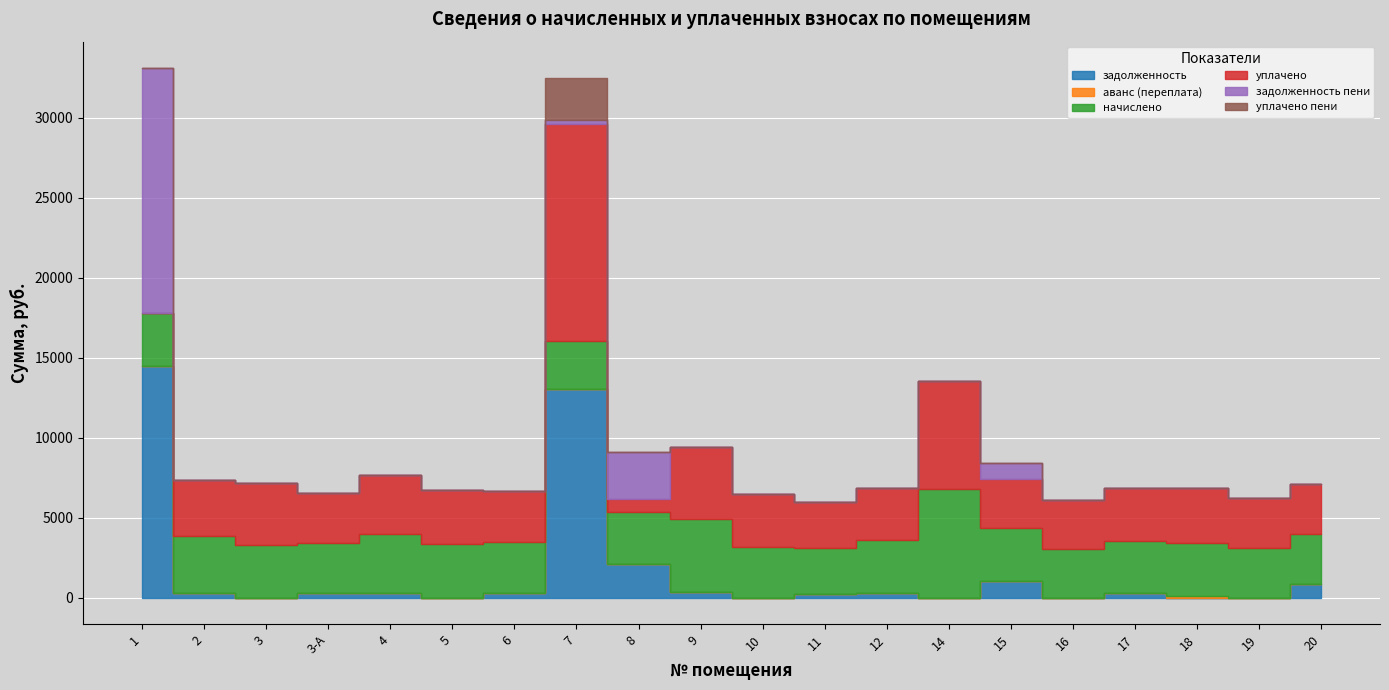

Rank the series by their maximum value, from lowest to highest.

аванс (переплата), уплачено пени, начислено, уплачено, задолженность, задолженность пени